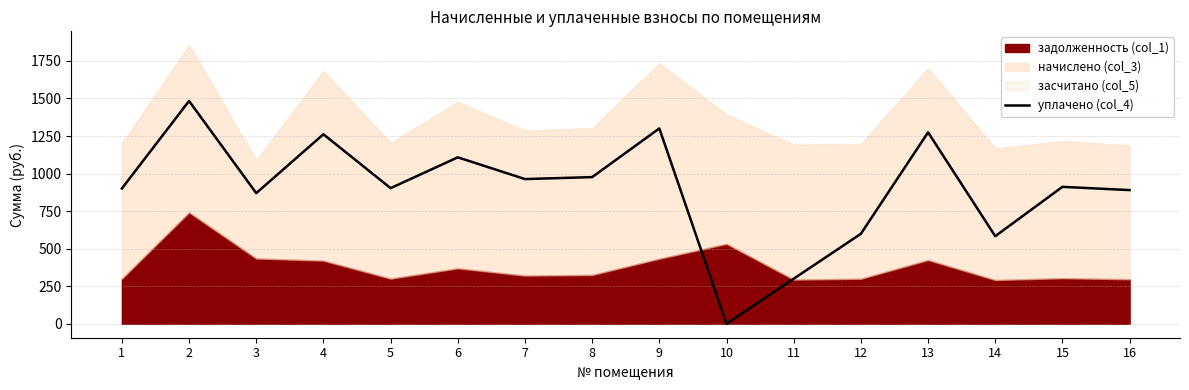

How many points are higher than both their immediate neighbors (excluding endpoints)?

6